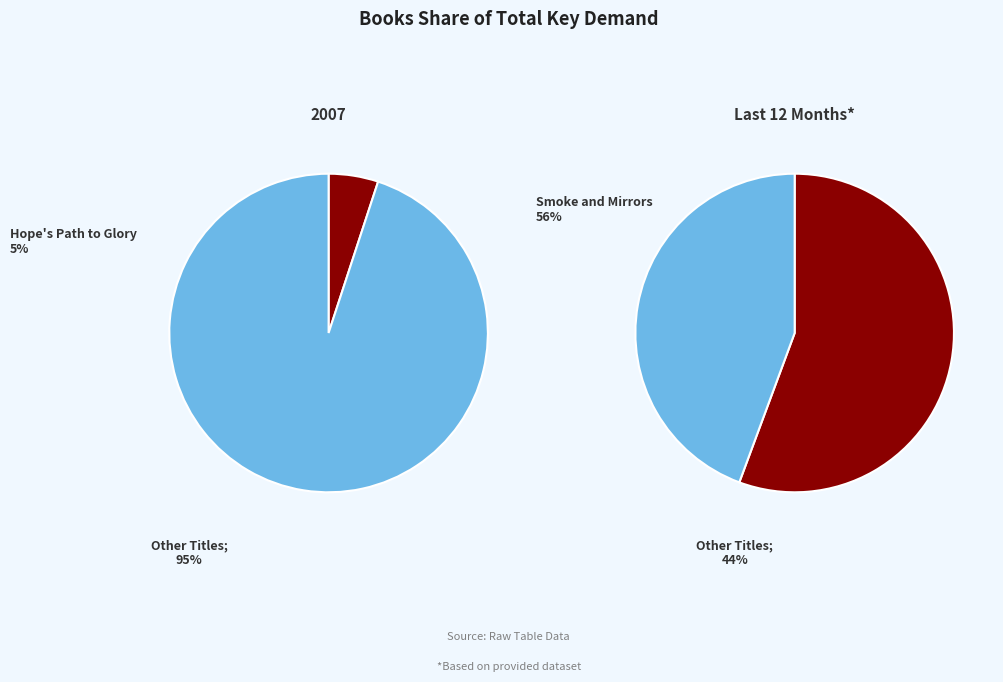

What portion of the pie excludes values?

95.0%